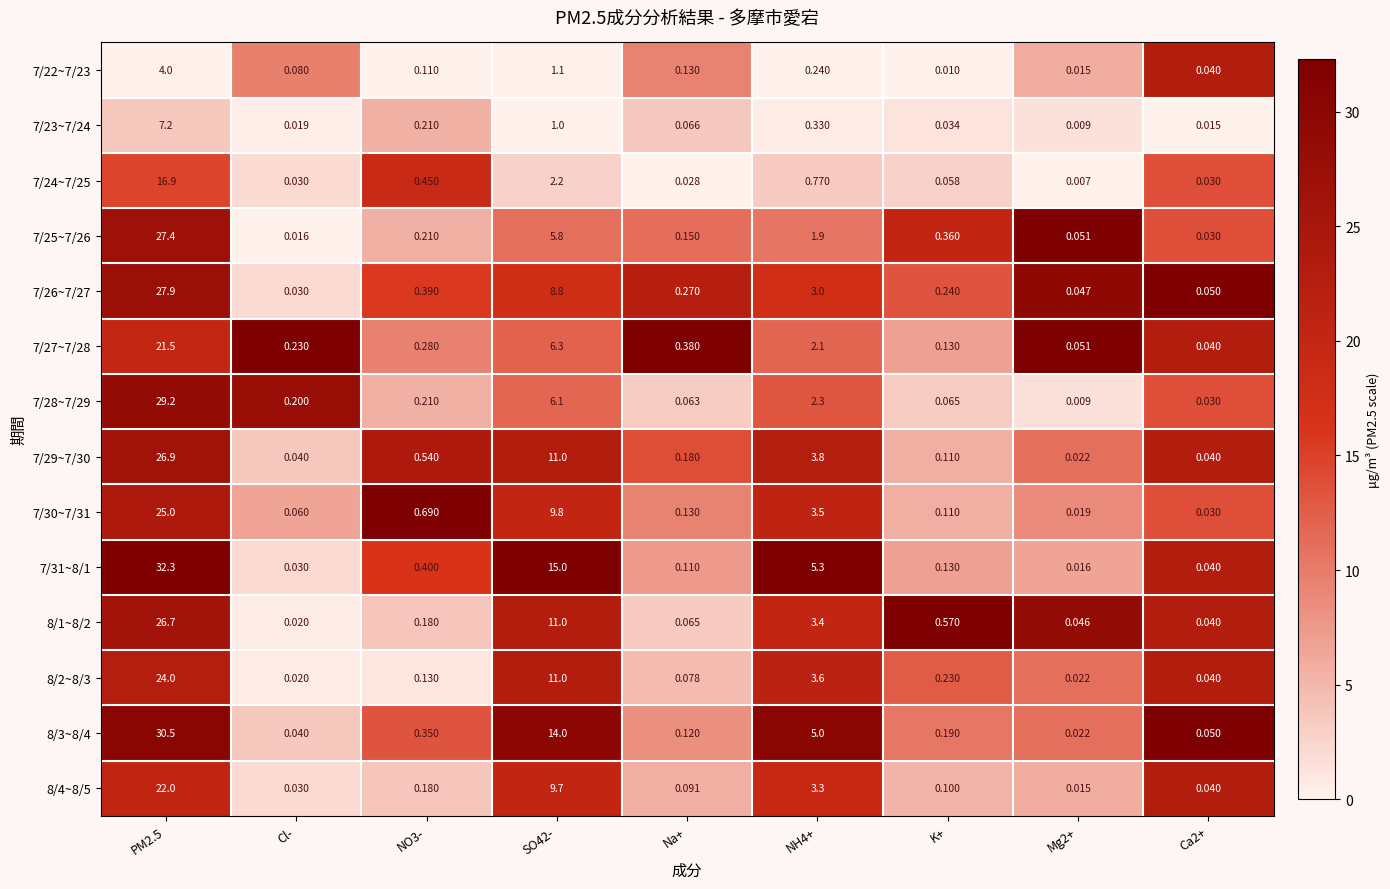

At which label does 8/1~8/2 reach its minimum?

Cl-